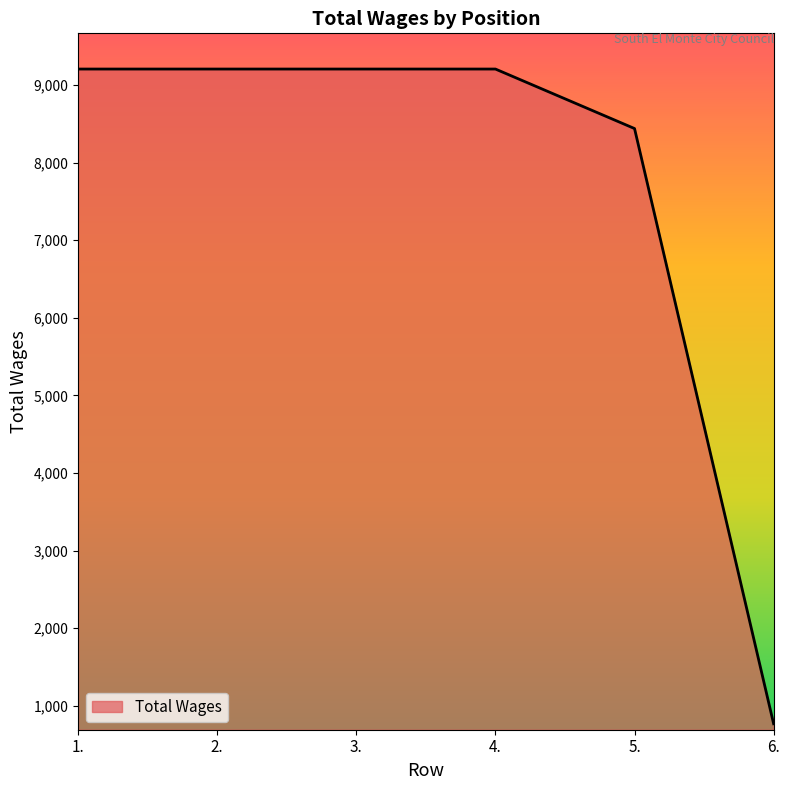

What is the smallest value displayed?

767